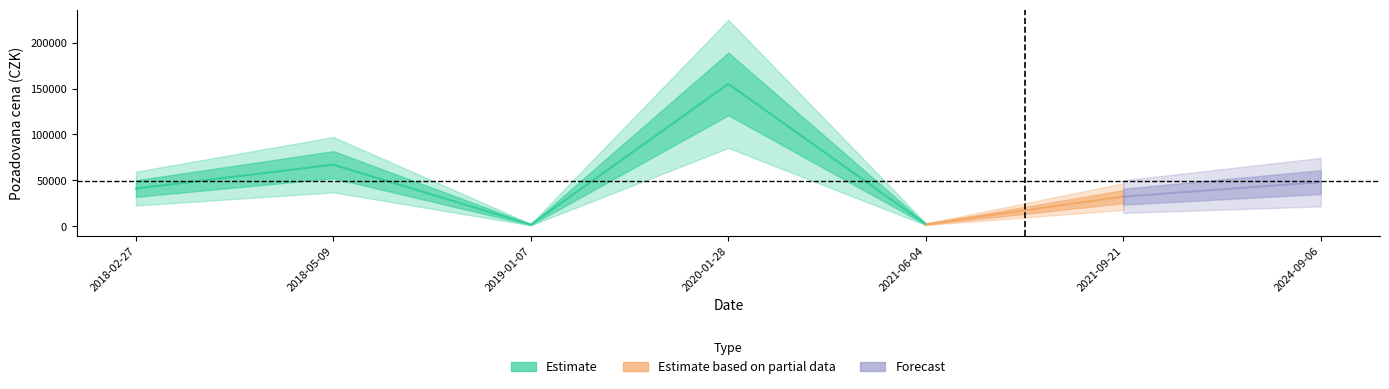

What is the sum of the values at 2024-09-06 and 2019-01-07?

49750